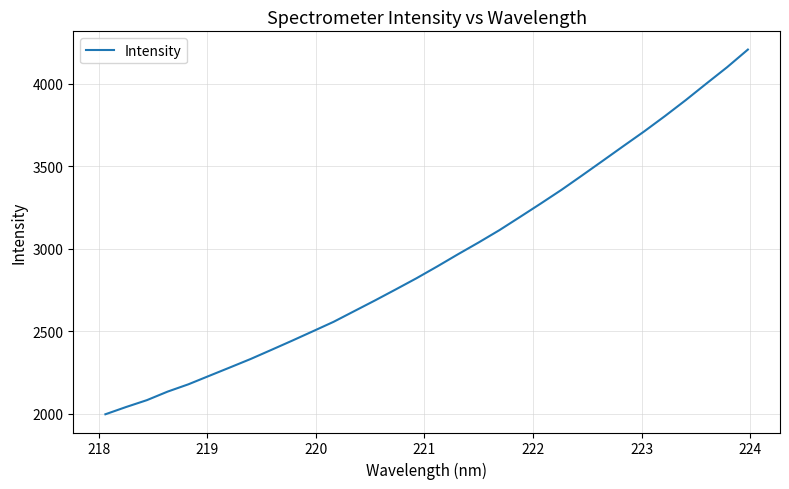

What is the greatest value displayed?

4206.0